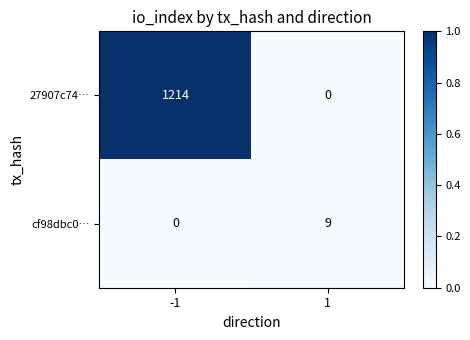

Rank the series by their average value, from lowest to highest.

cf98dbc0…, 27907c74…